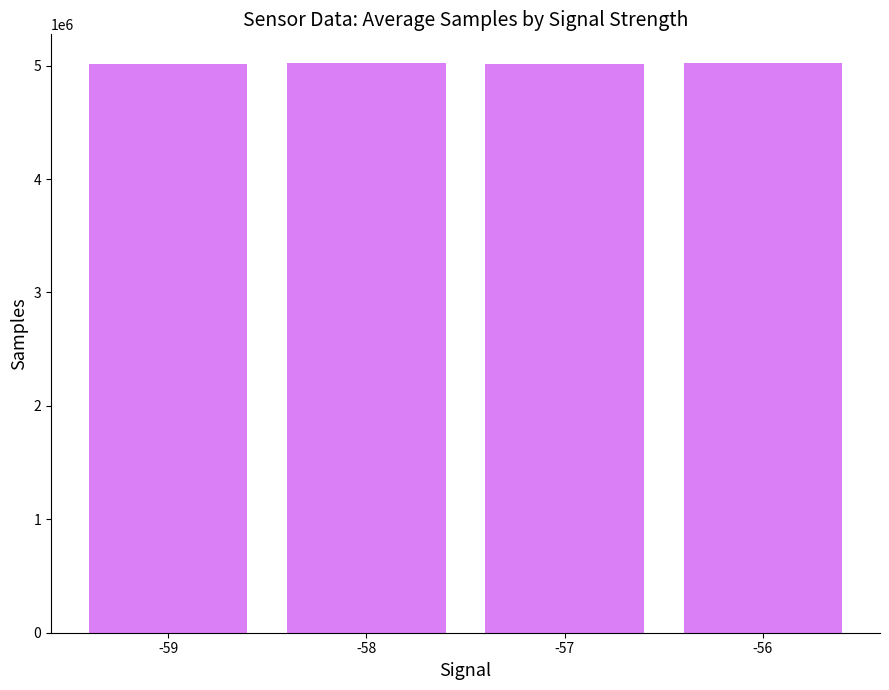

How many values are below 5019607?

2